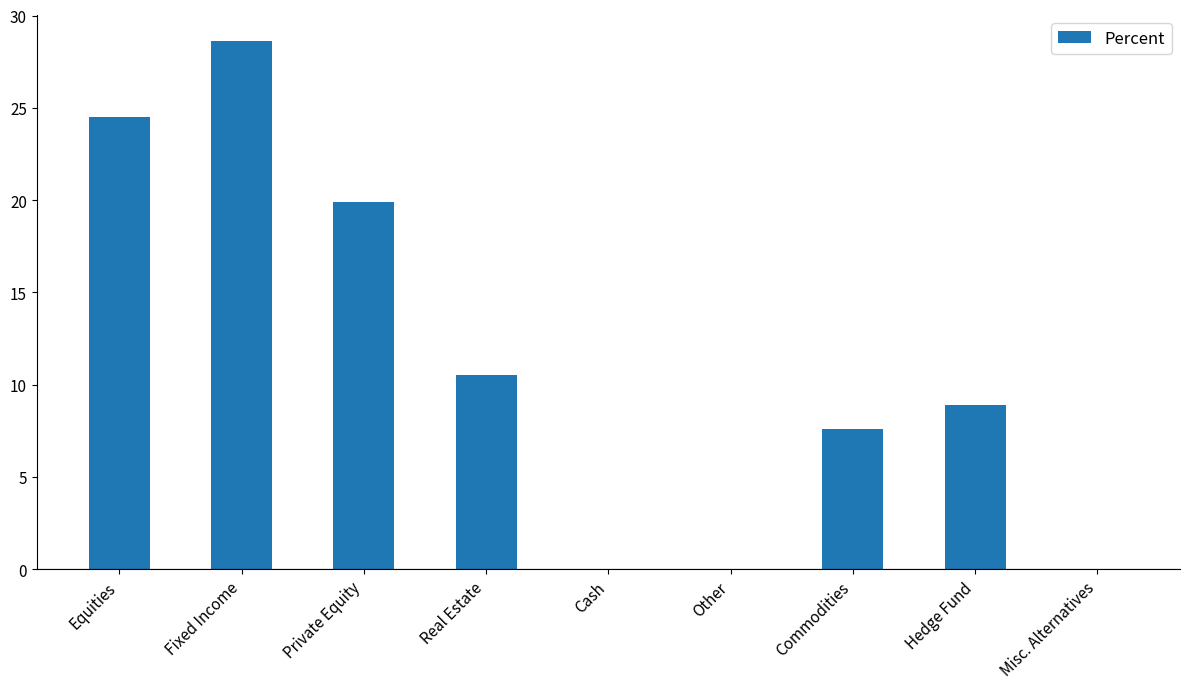

Is it true that the value at Private Equity is 28.0?

False